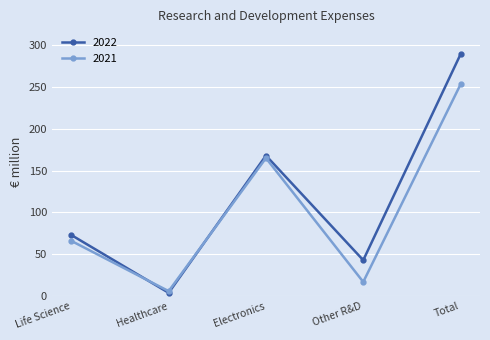

List the series in order of their overall mean, highest first.

2022, 2021